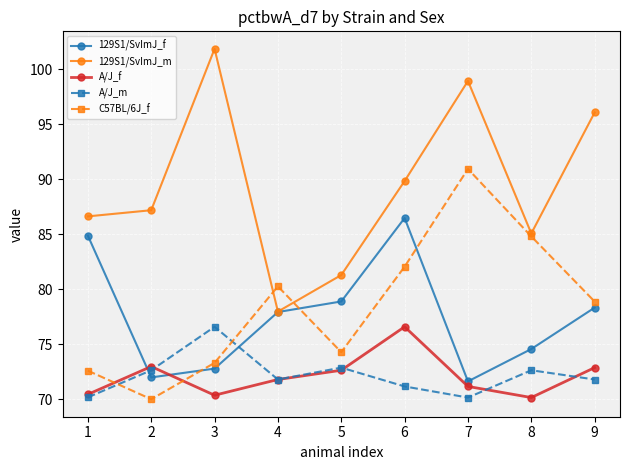

Between which two adjacent categories do C57BL/6J_f and 129S1/SvImJ_m first intersect?

3 and 4